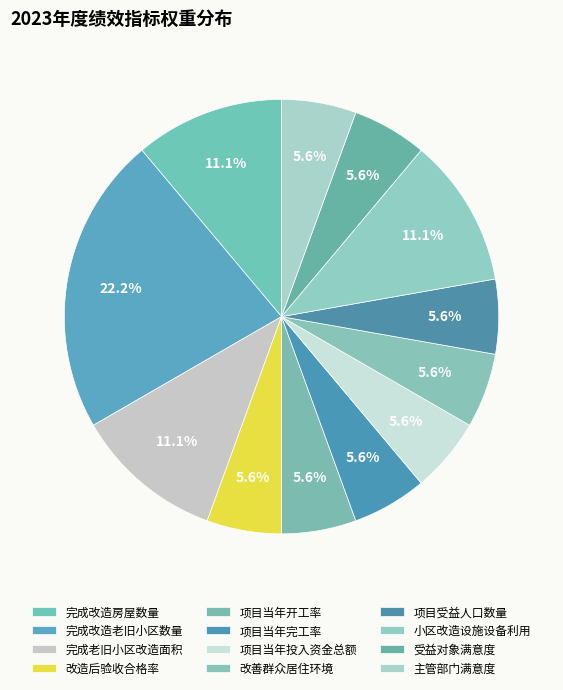

Which slice is the largest?

完成改造老旧小区数量